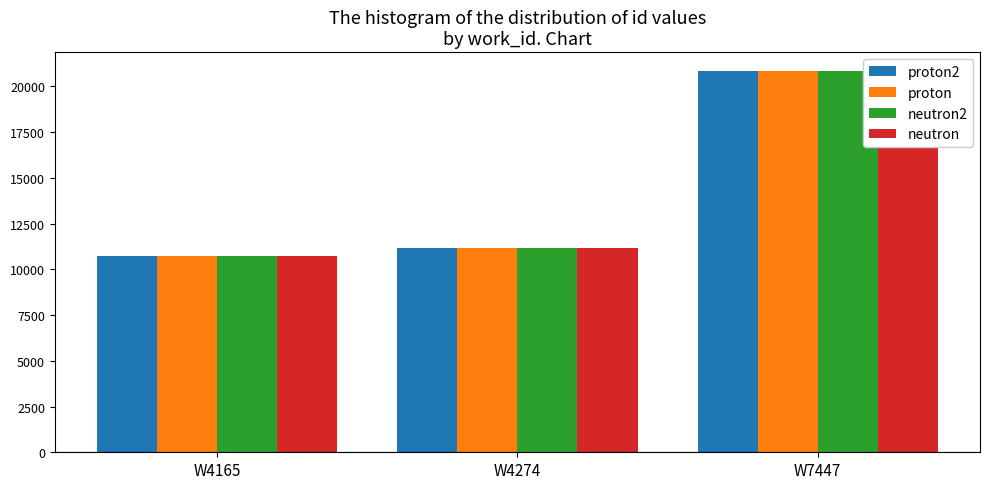

Rank the series at W4274 from lowest to highest value.

proton2, proton, neutron2, neutron